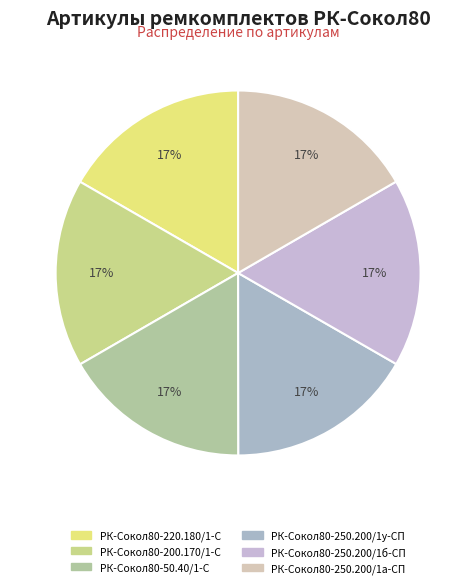

How many segments does this pie chart have?

6